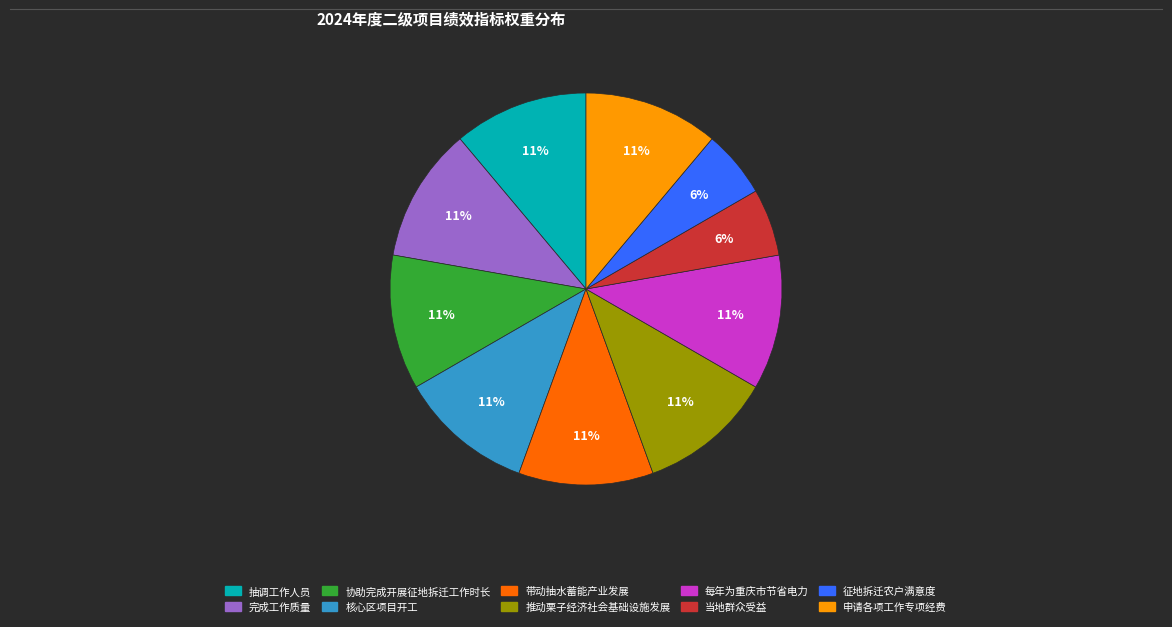

Do 征地拆迁农户满意度 and 每年为重庆市节省电力 together represent more than half of the pie?

No